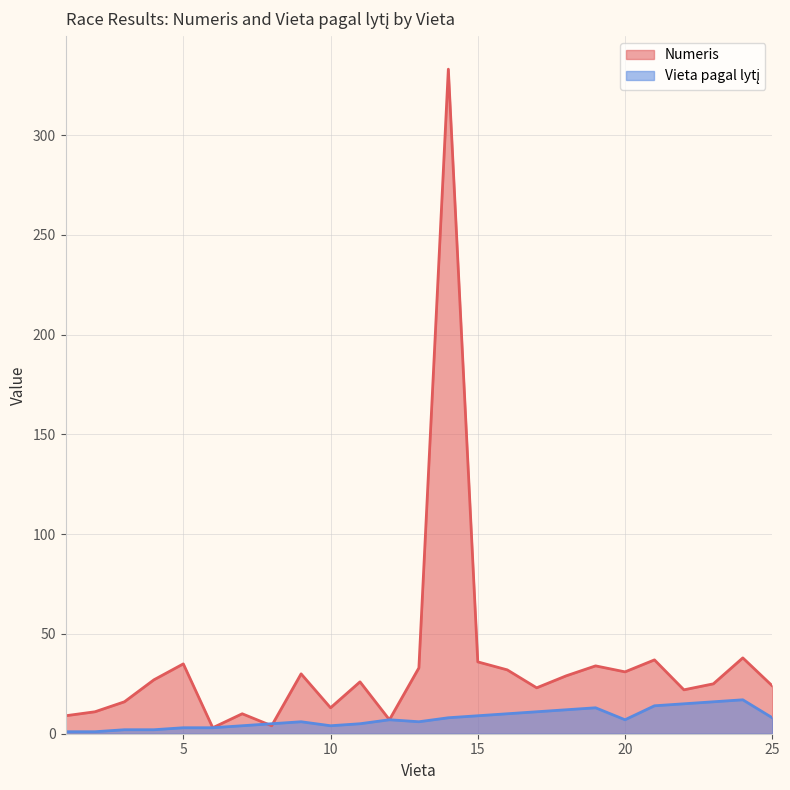

What is the total value across all series at 17?

34